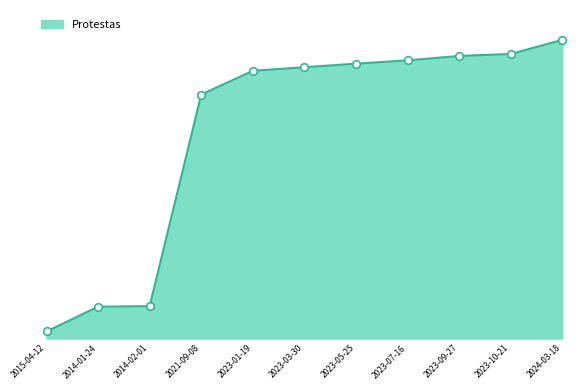

Which has a higher value, 2023-03-30 or 2014-02-01?

2023-03-30